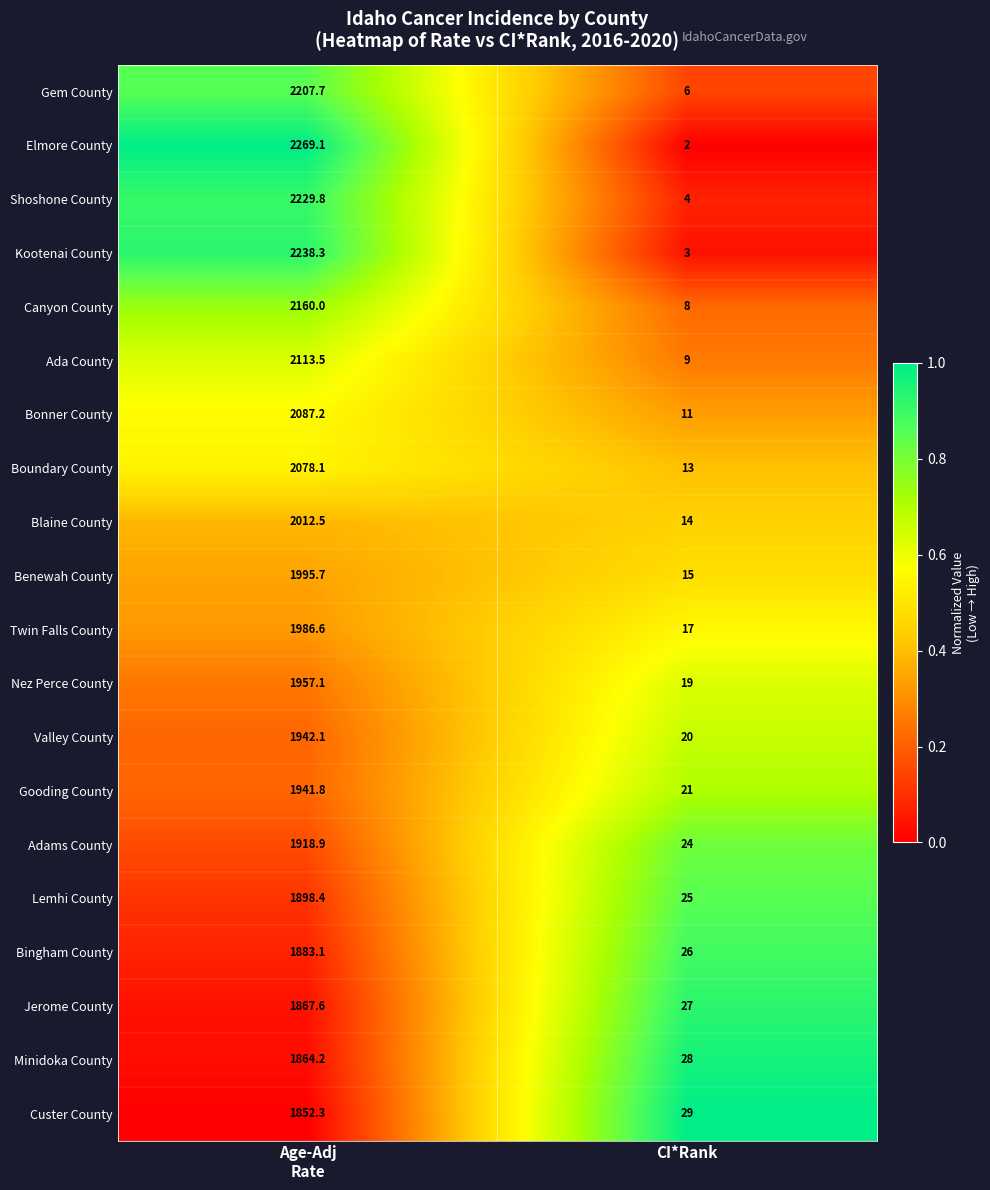

What is the smallest value displayed?

2.0